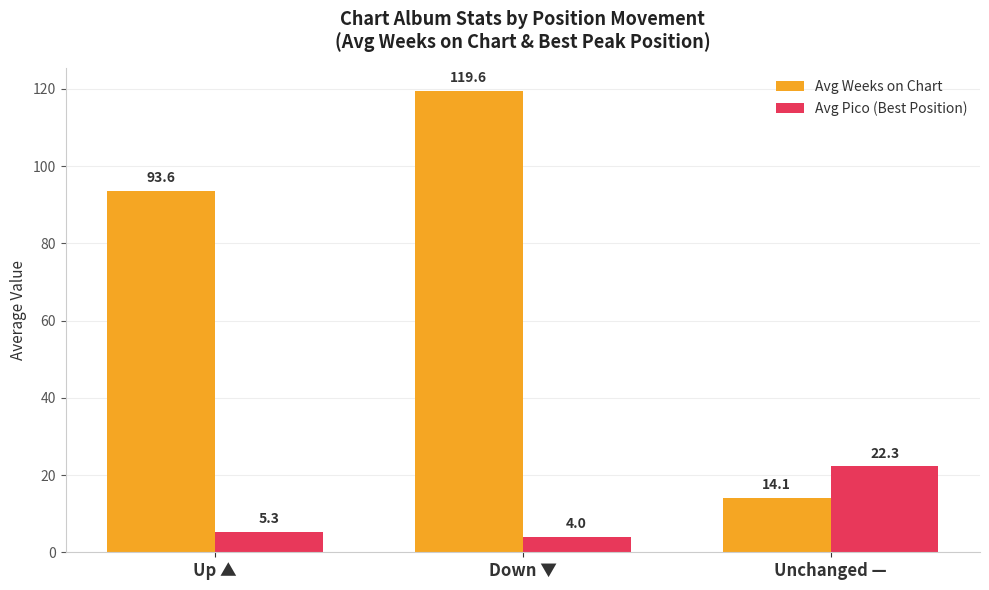

Rank the series by their average value, from lowest to highest.

Avg Pico (Best Position), Avg Weeks on Chart